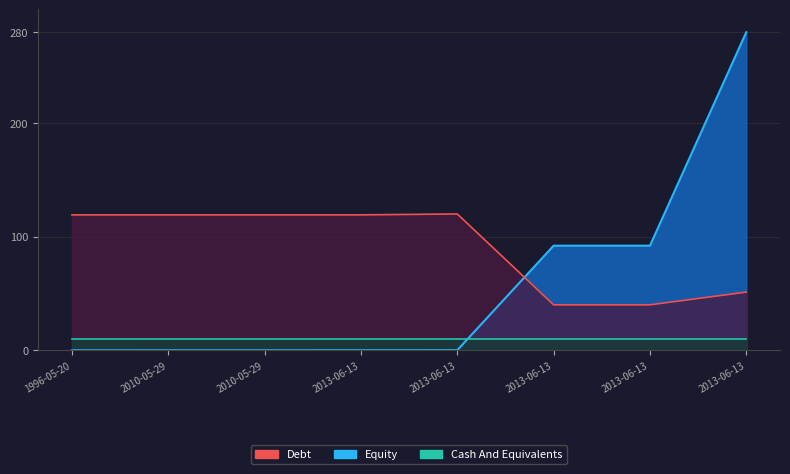

What is the lowest value of the Debt series?

40.0